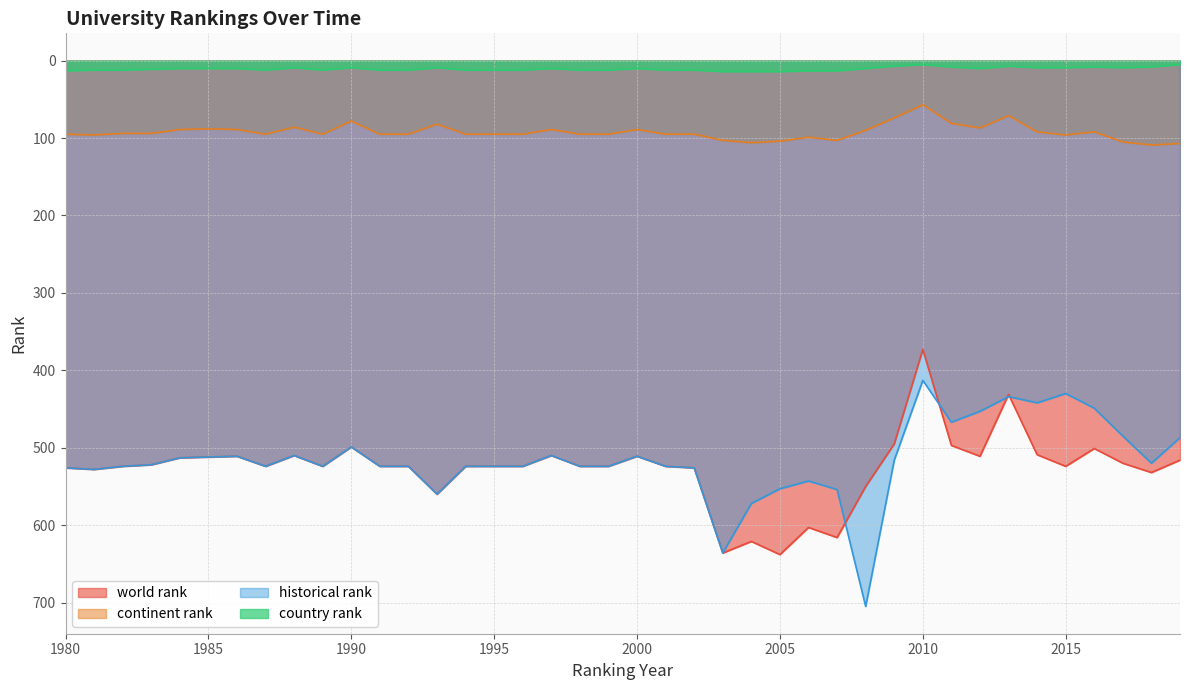

What is the difference between the highest and lowest values at 1994?

512